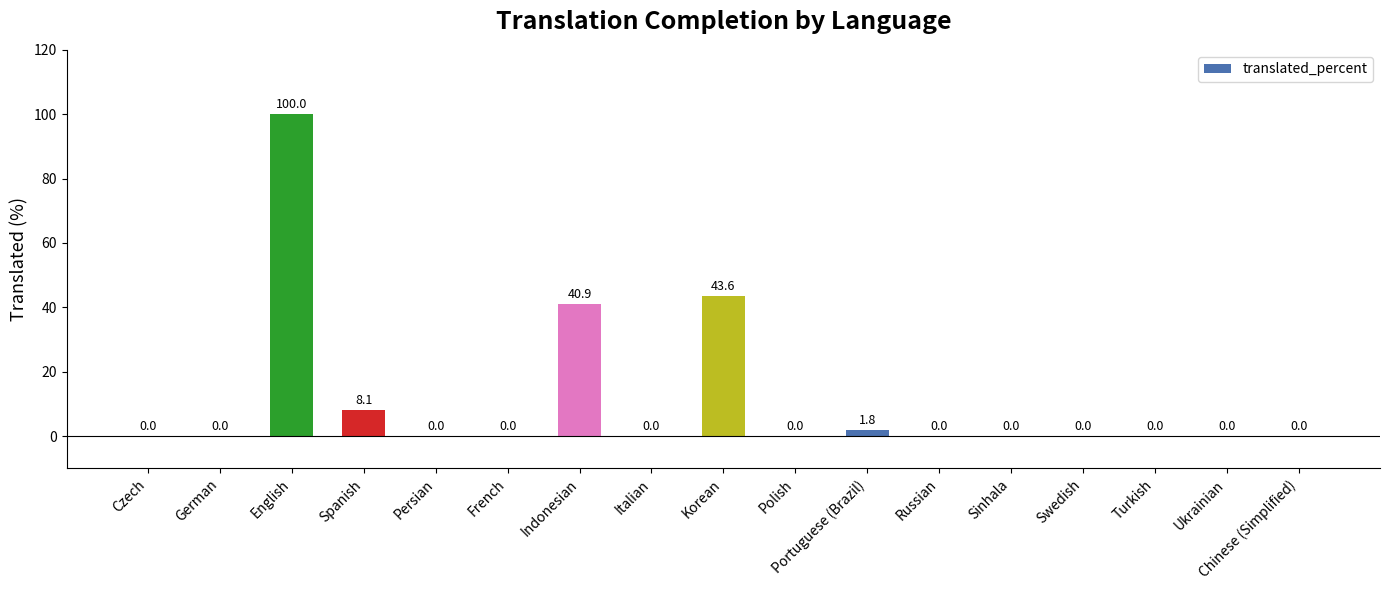

The chart shows a value of -64.0 at Swedish. True or false?

False